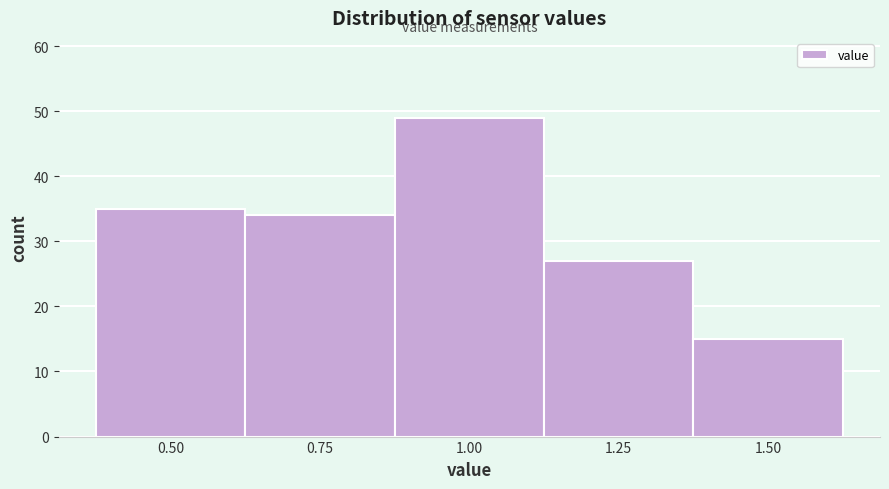

Reading left to right, what are all the values shown in this chart?

35	34	49	27	15